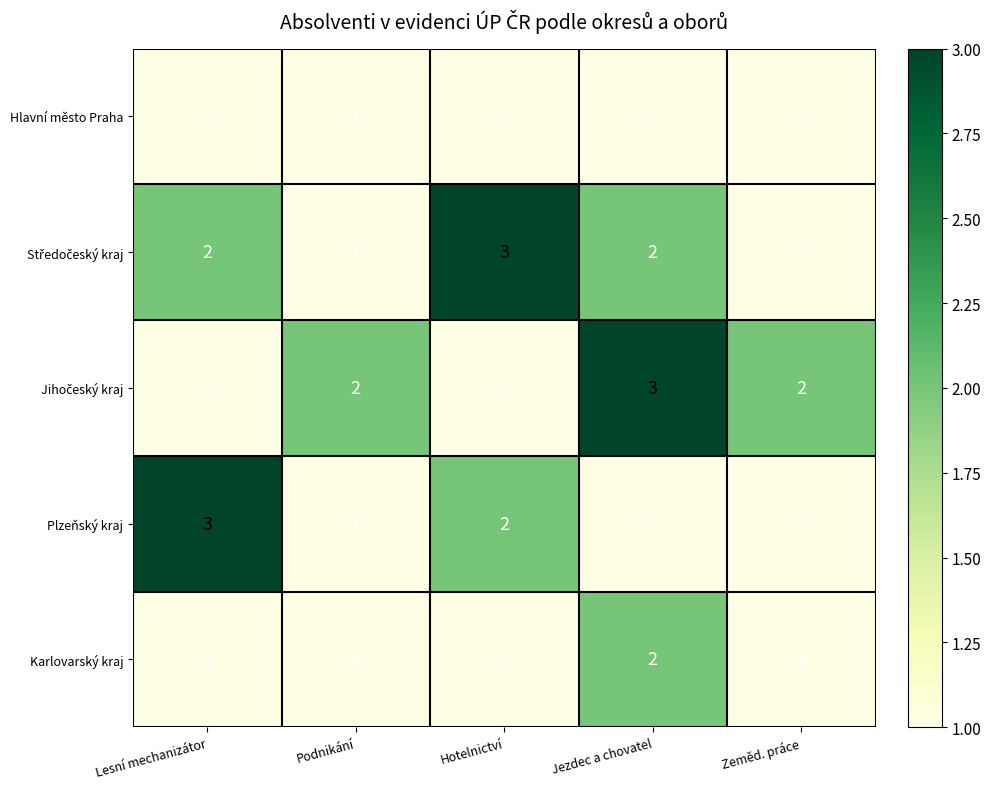

How many values in the Plzeňský kraj series exceed 1?

2